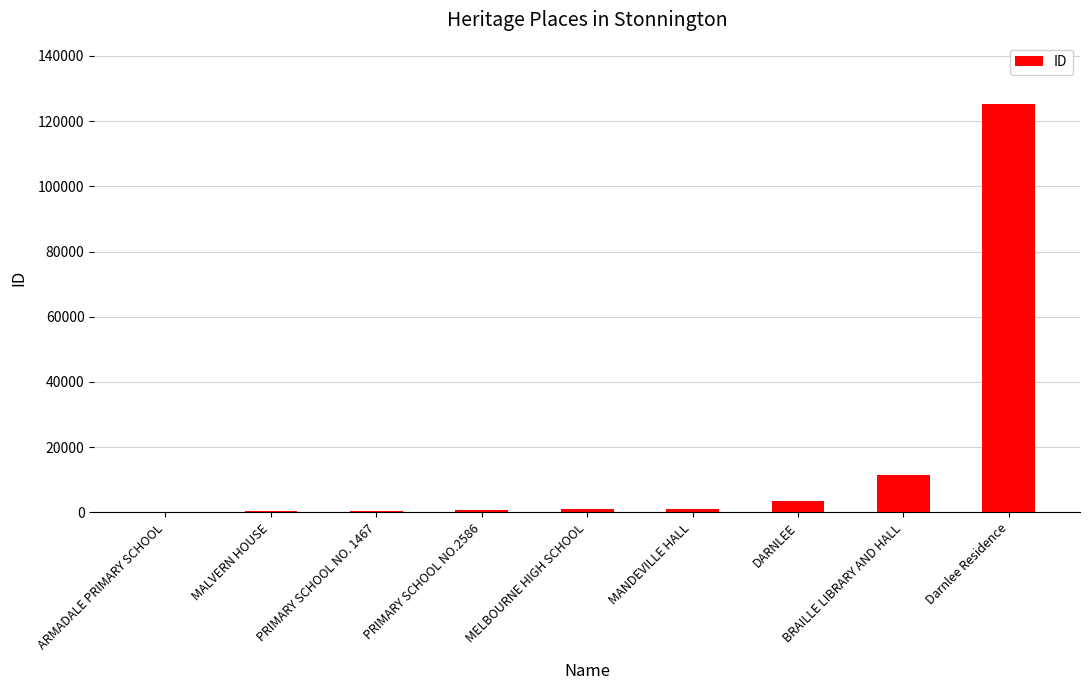

Where is the data nearest to the value 62648?

BRAILLE LIBRARY AND HALL